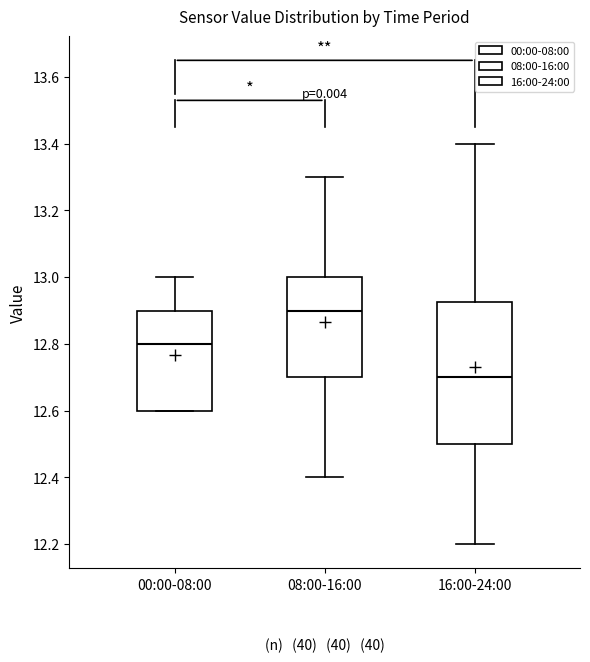

Reading left to right, transcribe this box plot: for each box, give where its median line is, the range the box spans, and where its two whiskers end, as read against the y-axis. The values are not printed on the chart, so give them approximately, as read against the axis.

00:00-08:00: median 12.80, box 12.60 to 12.90, whiskers 12.60 to 13.00
08:00-16:00: median 12.90, box 12.70 to 13.00, whiskers 12.40 to 13.30
16:00-24:00: median 12.70, box 12.50 to 12.92, whiskers 12.20 to 13.40